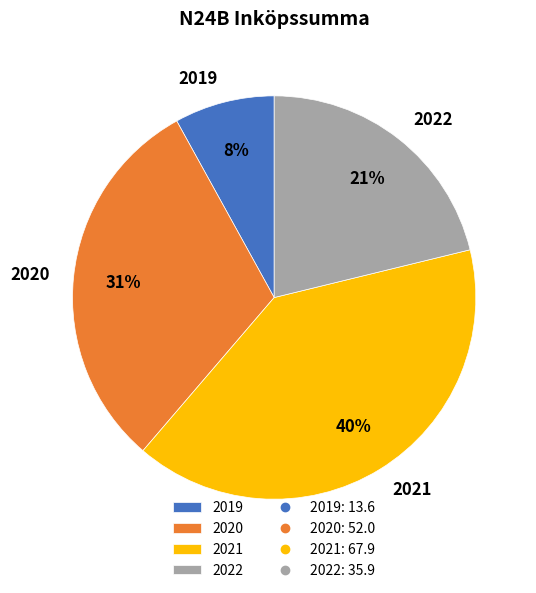

What is the largest slice in the pie chart?

2021